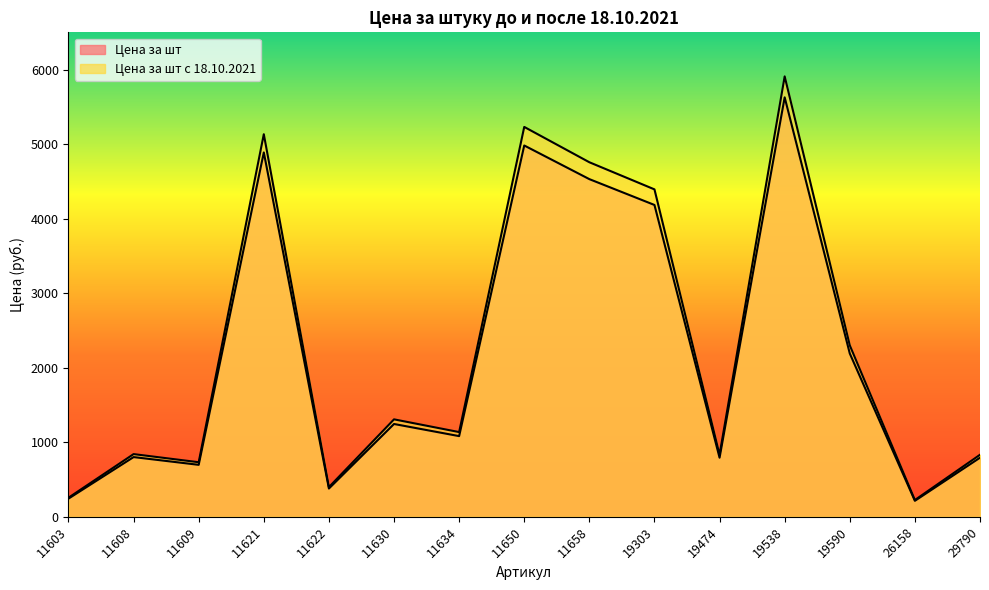

At 11603, list the series in order from smallest to largest.

Цена за шт, Цена за шт с 18.10.2021